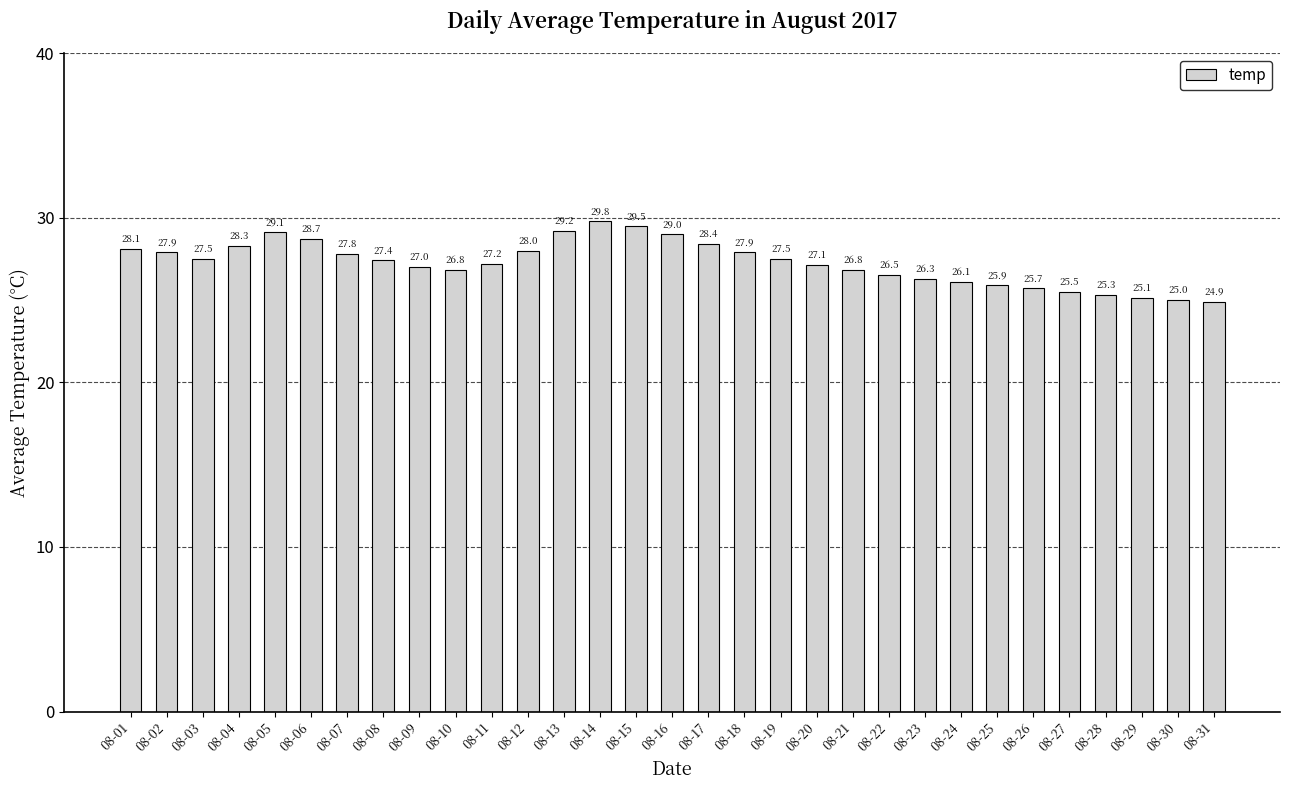

True or false: the data shows 16.9 at 08-29.

False